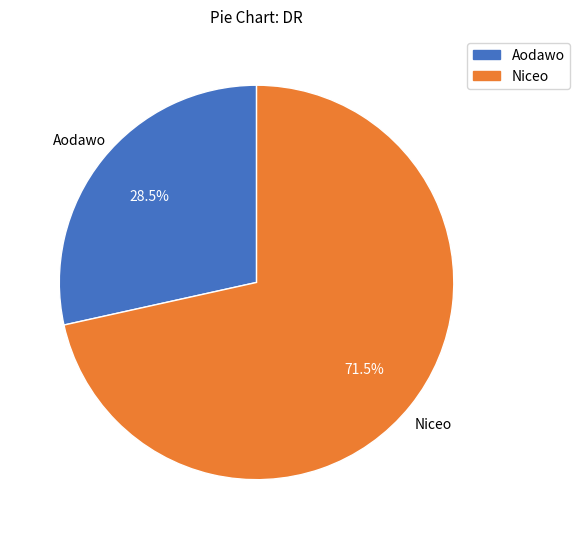

Which has a higher value, Aodawo or Niceo?

Niceo